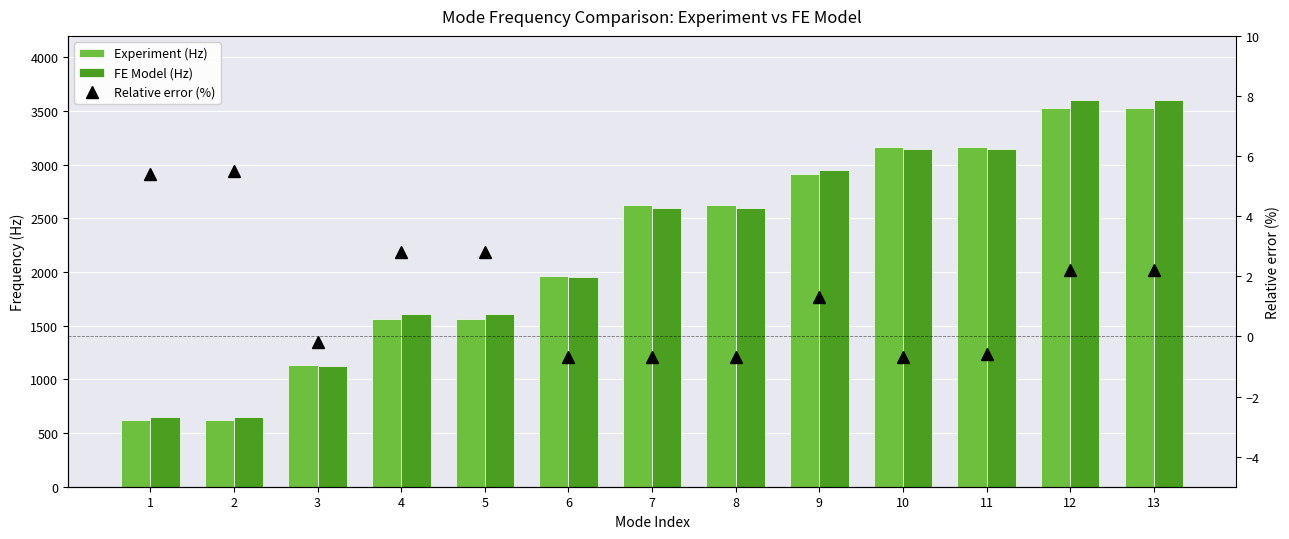

True or false: FE Model (Hz) has a value of 5133.8 at 12.

False